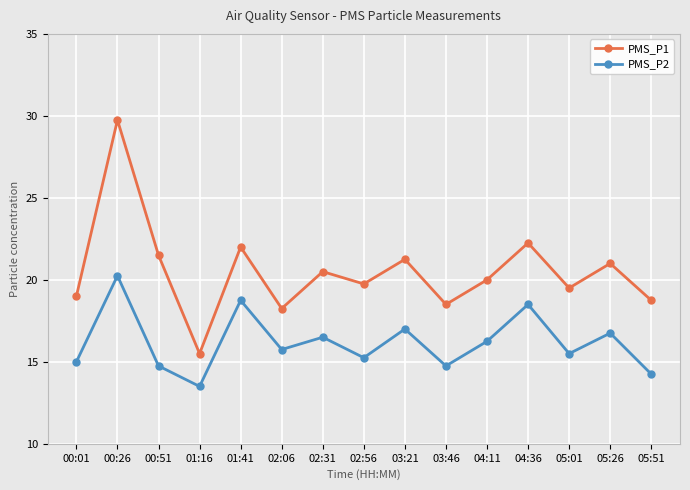

What is the maximum value shown in the chart?

29.8